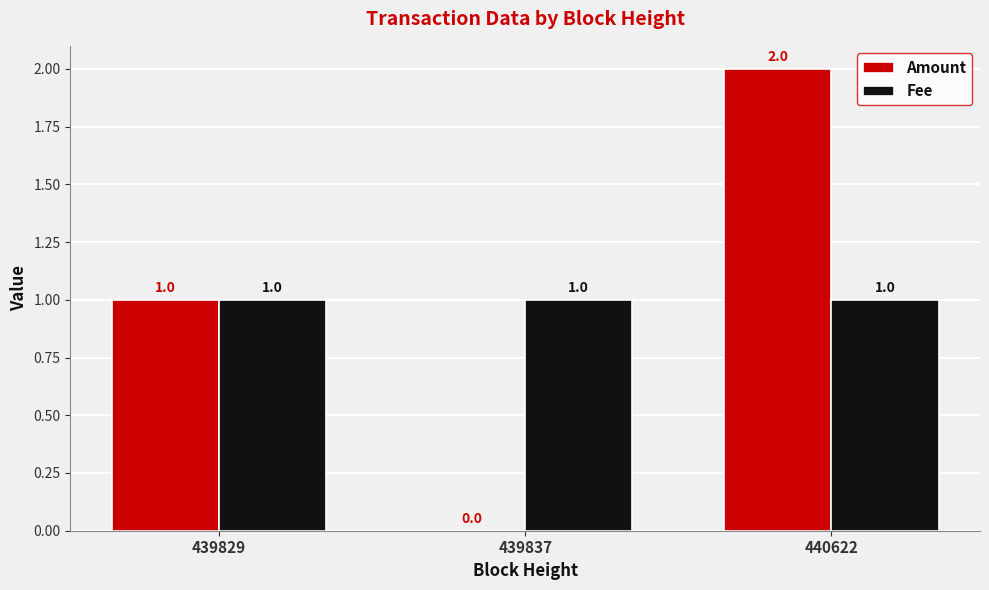

Which series has the largest range (max minus min)?

Amount